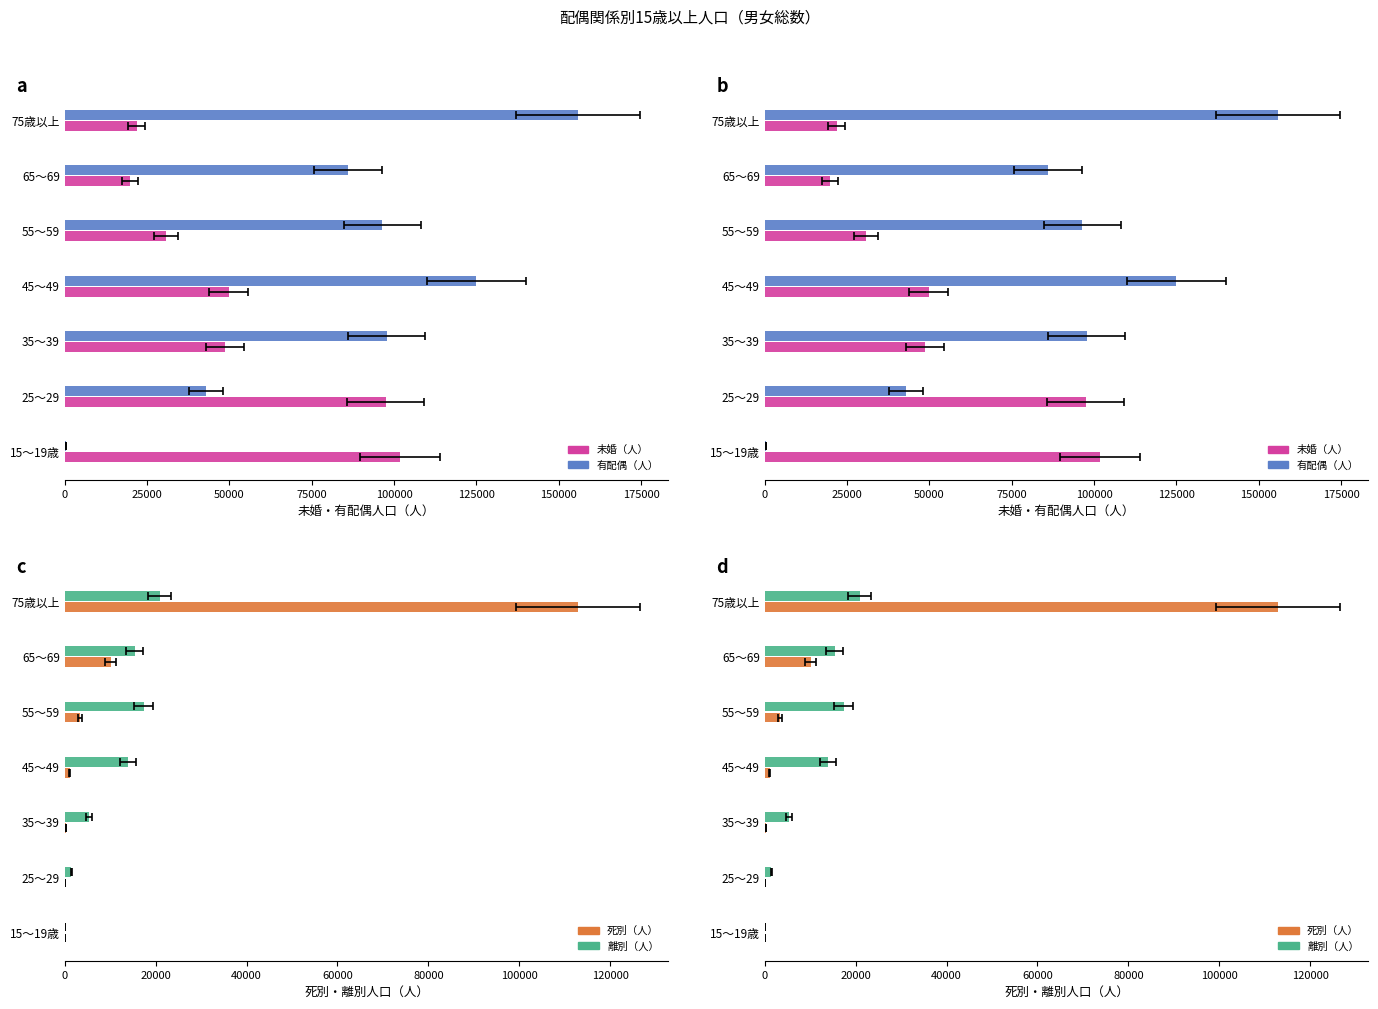

The 有配偶（人） series shows 375 at 15～19歳. True or false?

True